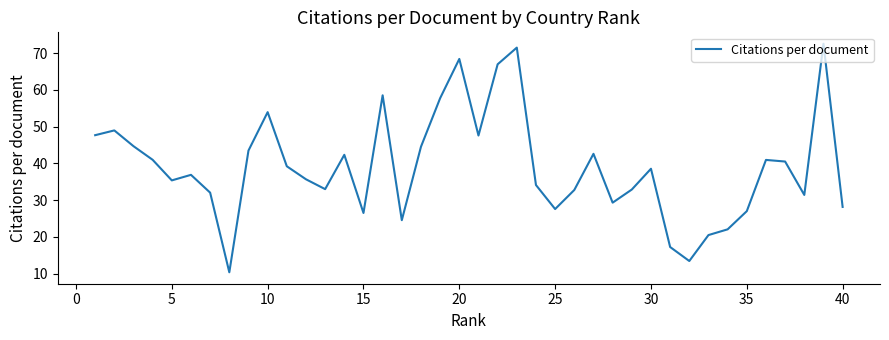

What is the difference between the second highest and minimum values?

61.1